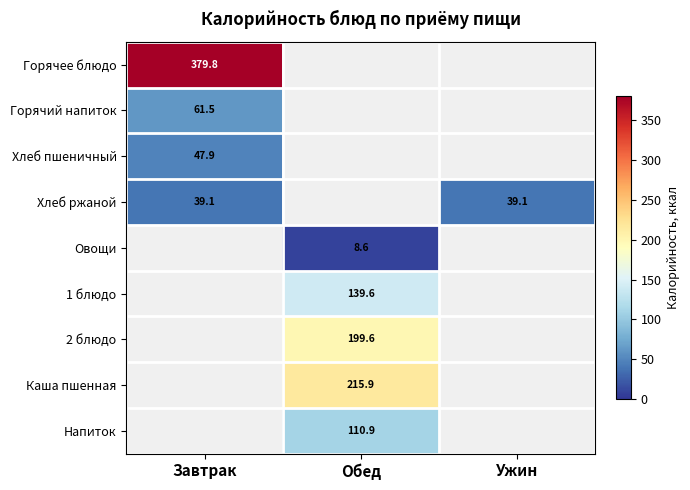

True or false: Горячий напиток has a value of 61.5 at Завтрак.

True